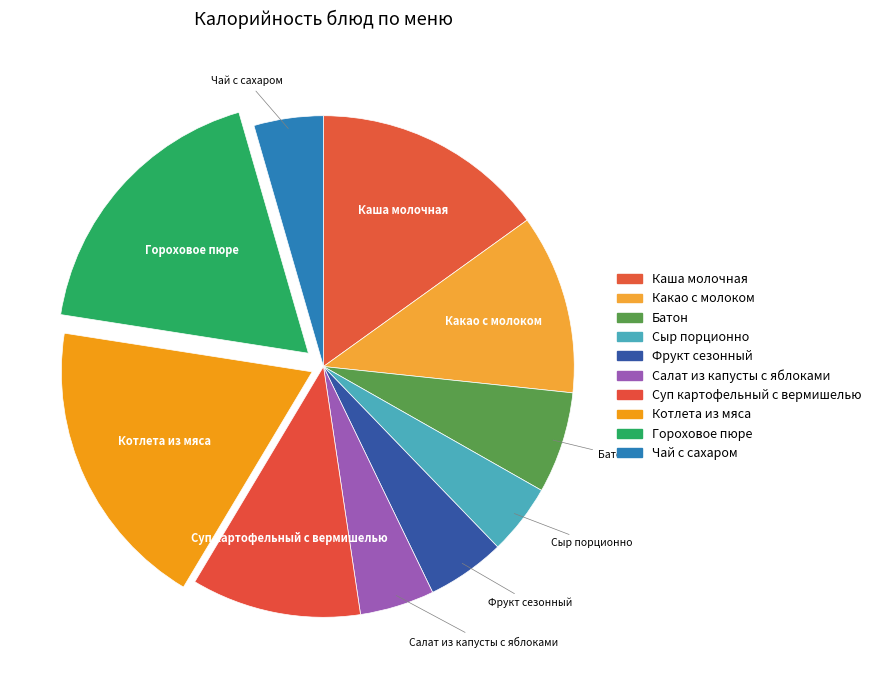

To the nearest percent, what is the average slice percentage?

10%